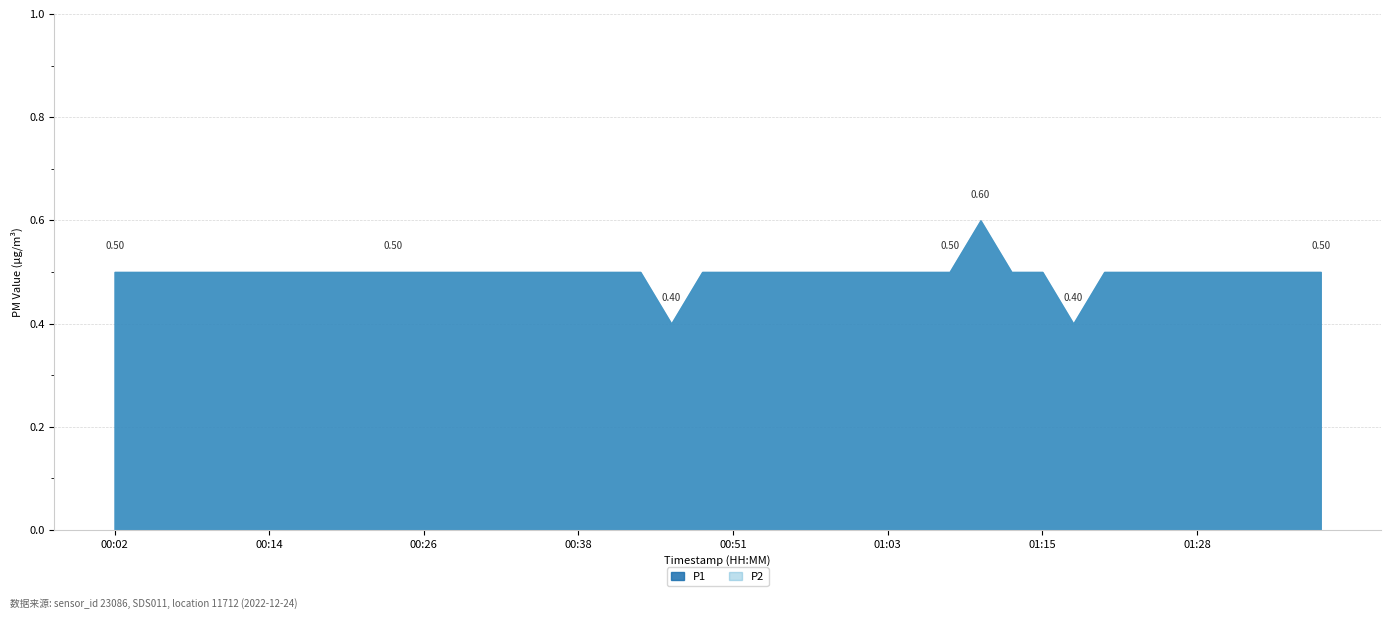

Count the P1 values in the range 0 to 1.

40